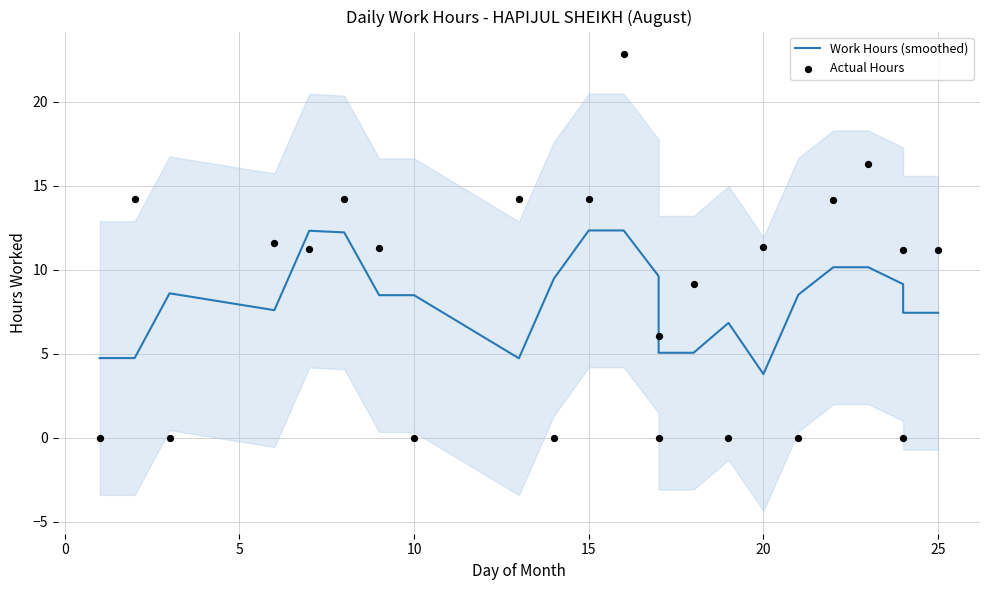

Which series reaches the minimum Y coordinate?

Actual Hours